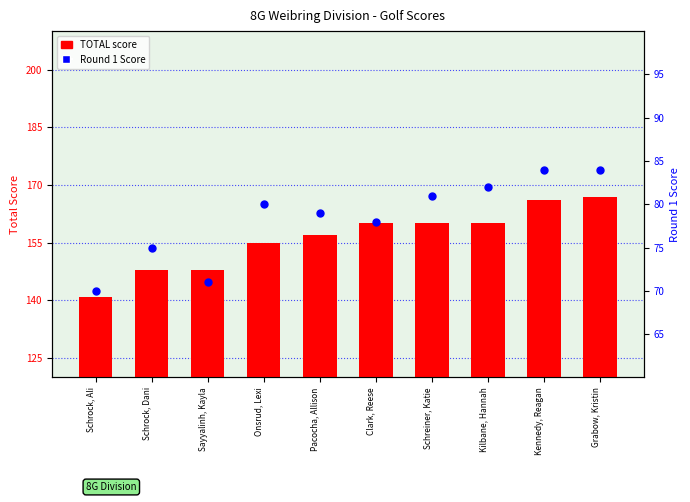

Which series reaches the minimum Y coordinate?

Round 1 Score